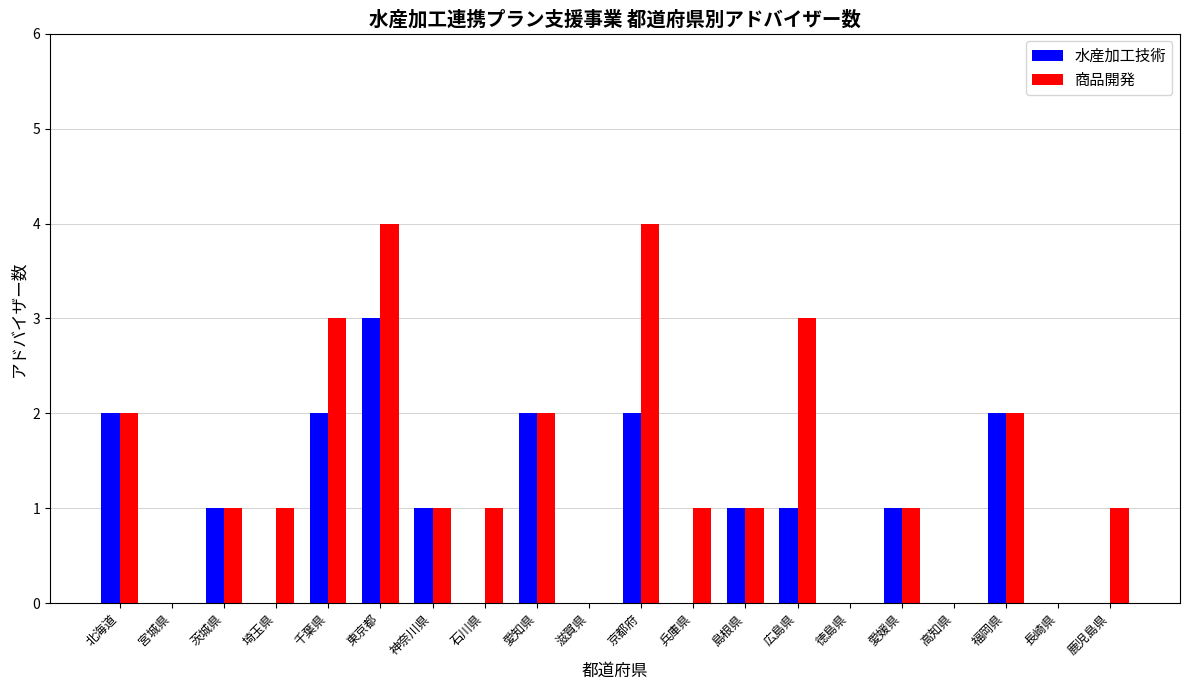

What is the maximum value for 商品開発?

4